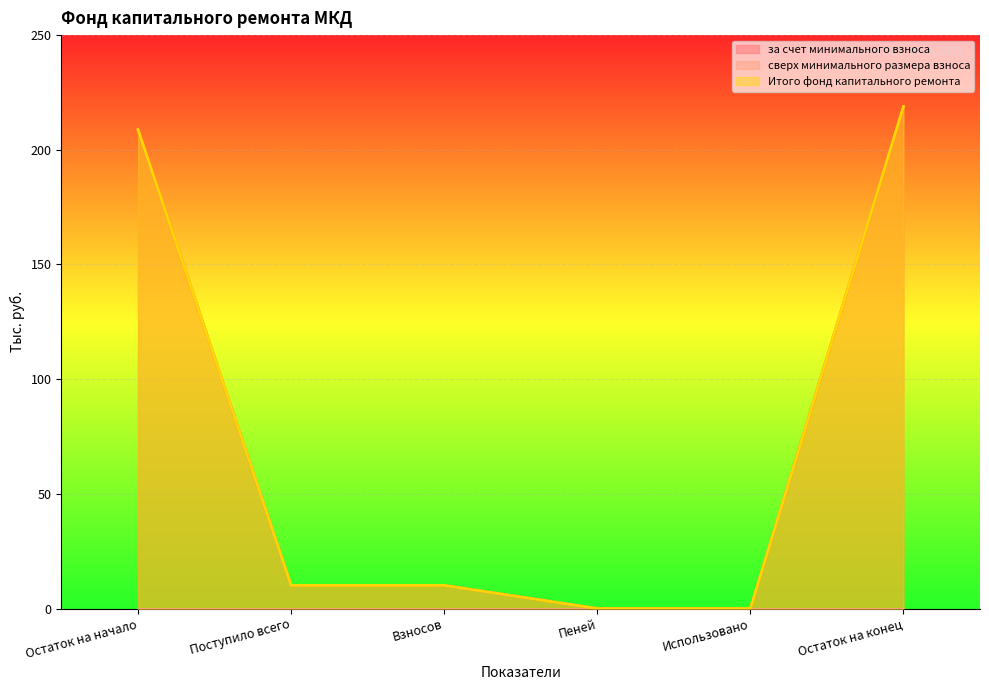

What is the sum of the Итого фонд капитального ремонта values at Остаток на начало and Взносов?

218.9